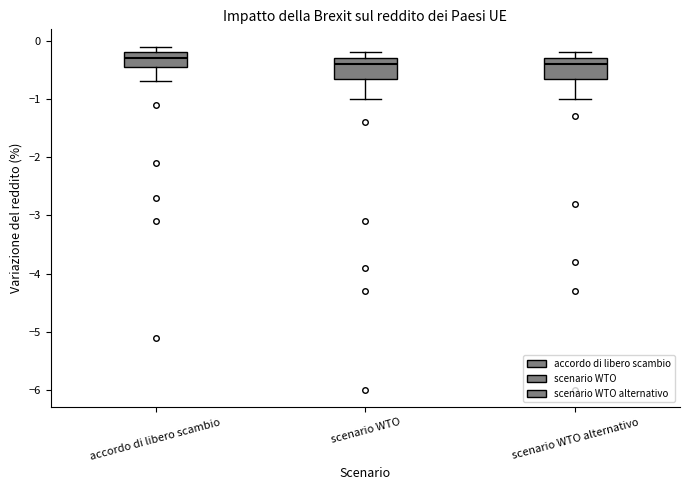

Reading left to right, read every box against the y-axis: the position of its median line, the range the box covers, and the ends of its whiskers. The values are not printed on the chart, so give them approximately, as read against the axis.

accordo di libero scambio: median -0.3, box -0.4 to -0.2, whiskers -0.7 to -0.1
scenario WTO: median -0.4, box -0.6 to -0.3, whiskers -1.0 to -0.2
scenario WTO alternativo: median -0.4, box -0.6 to -0.3, whiskers -1.0 to -0.2